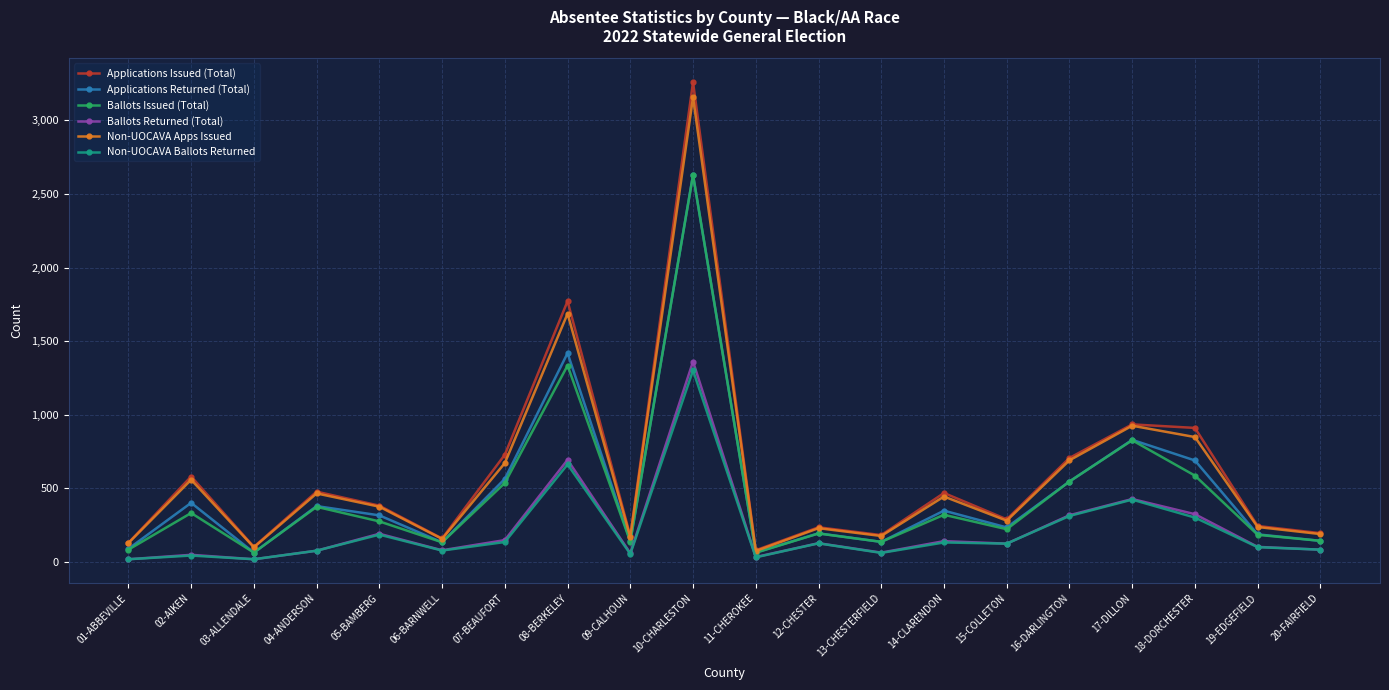

What is the total value across all series at 14-CLARENDON?

1859